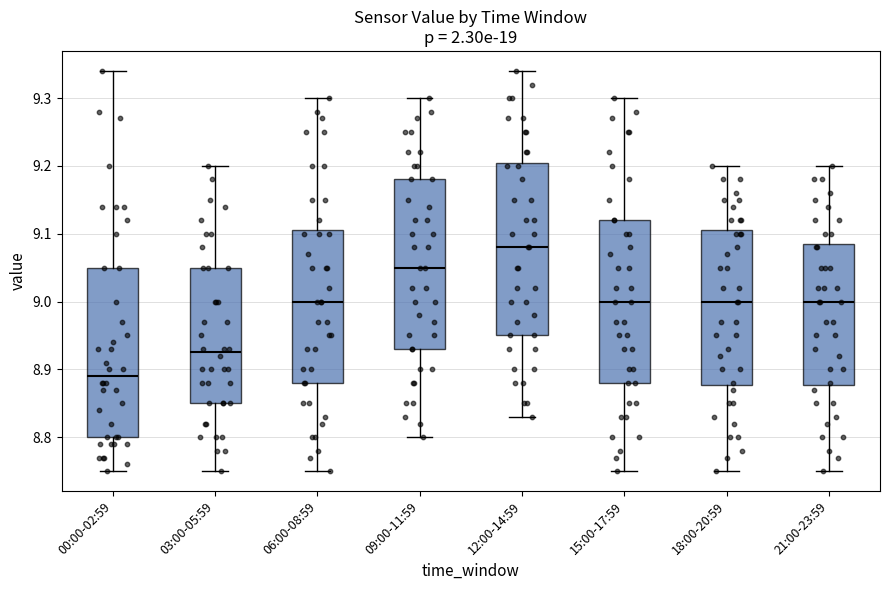

Where is the upper edge of the box for 12:00-14:59 on the y-axis? The values are not printed on the chart, so give them approximately, as read against the axis.

9.21